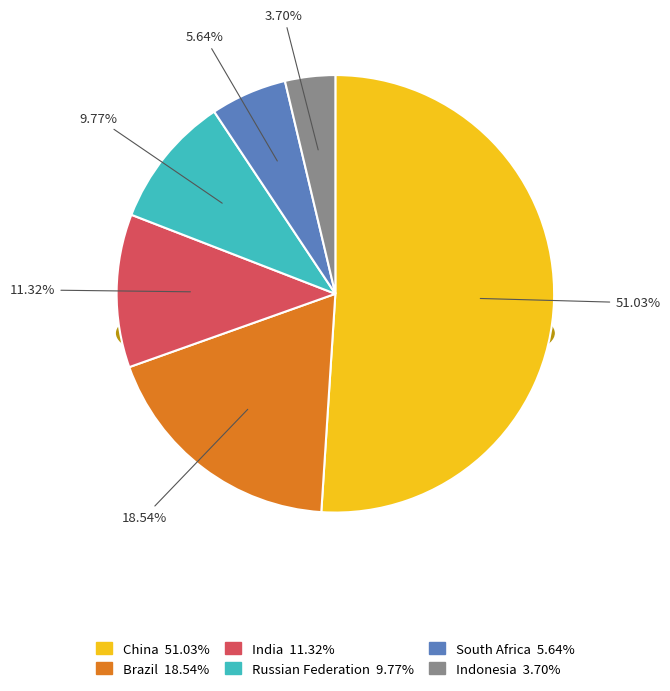

True or false: Russian Federation accounts for 10% of the total.

True